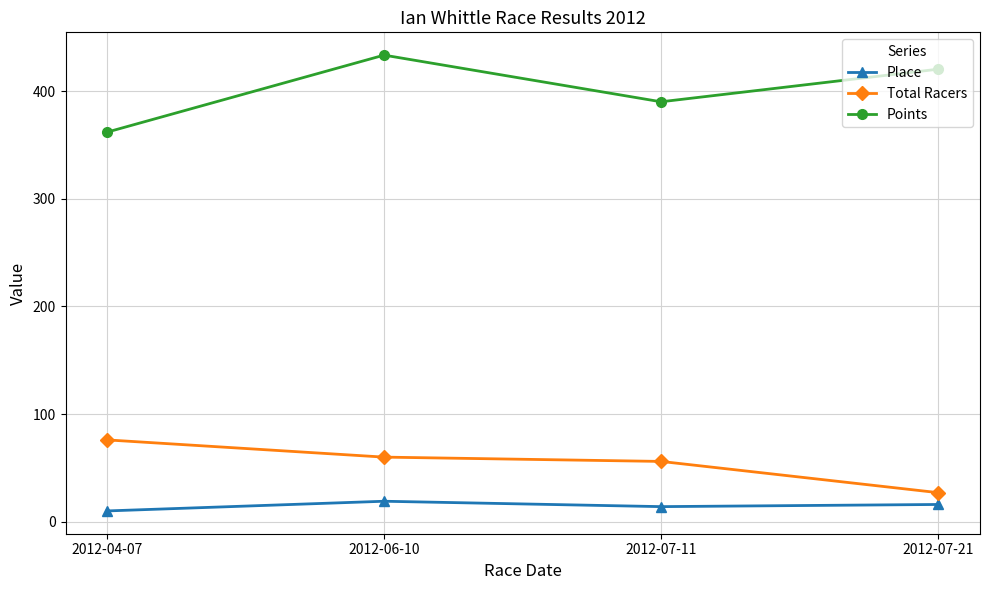

True or false: Points and Total Racers intersect in this chart.

False